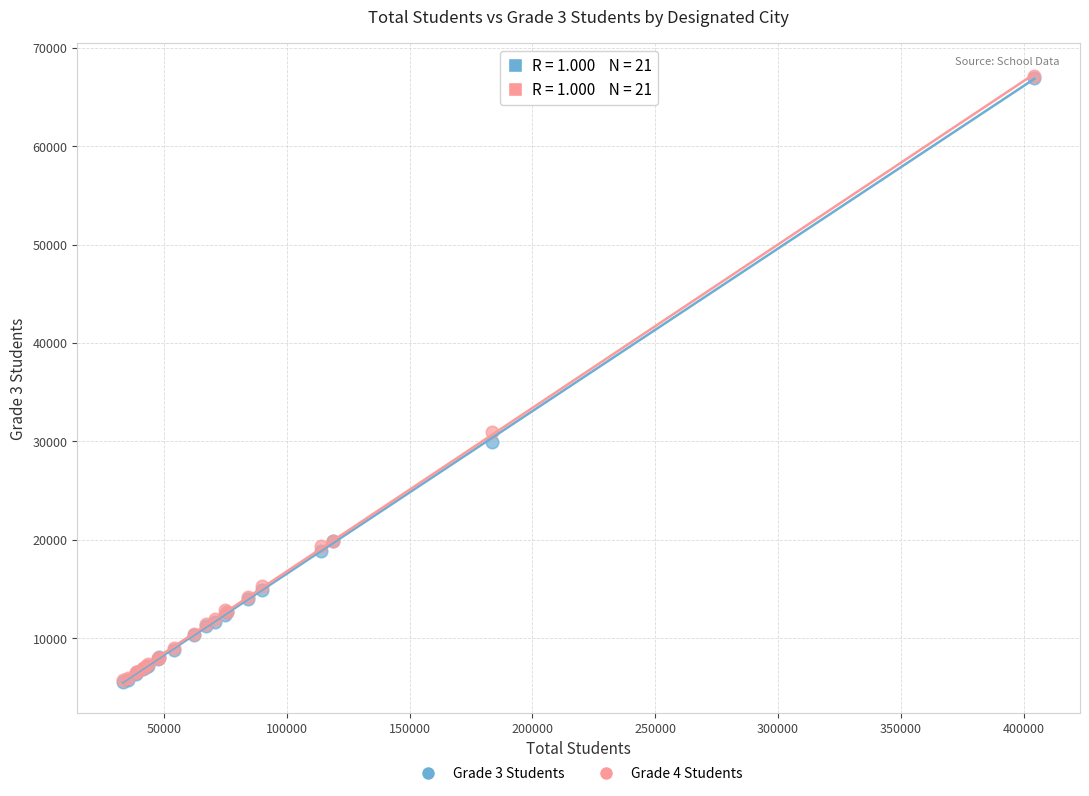

Across all series, what Y value is closest to 36383?

30978